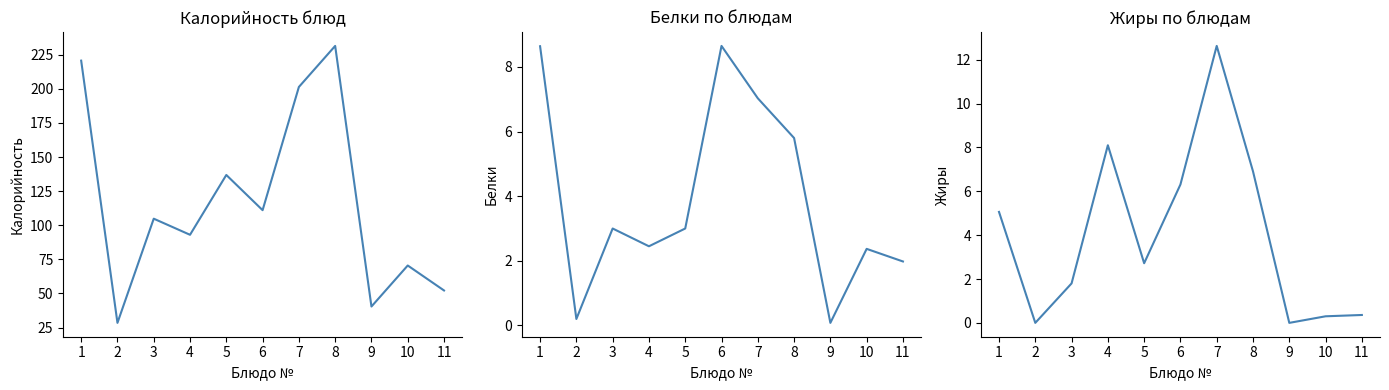

Does the chart display data point markers on the line(s)?

No